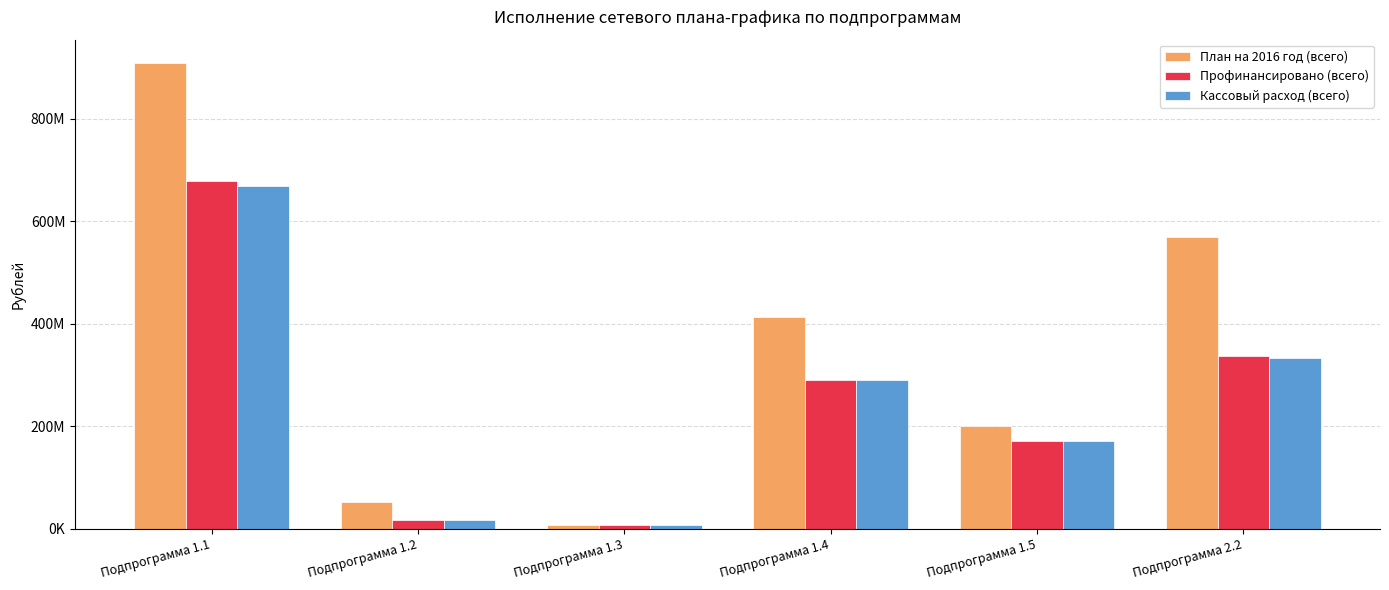

What position from the left is Подпрограмма 1.1?

1